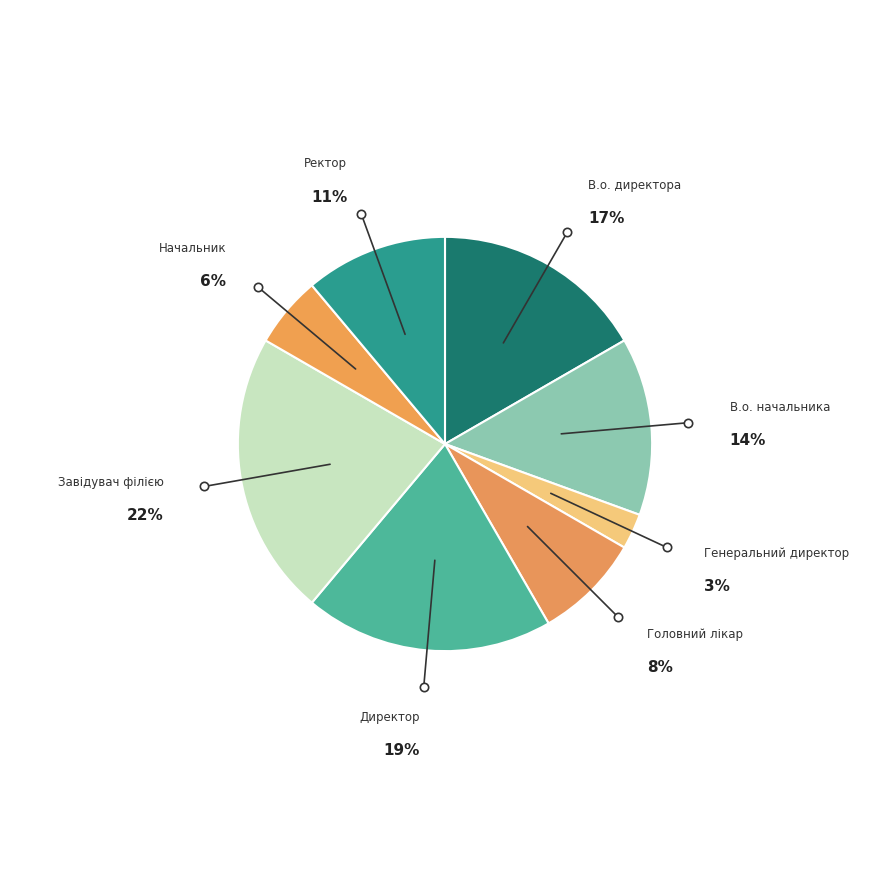

How many segments does this pie chart have?

8